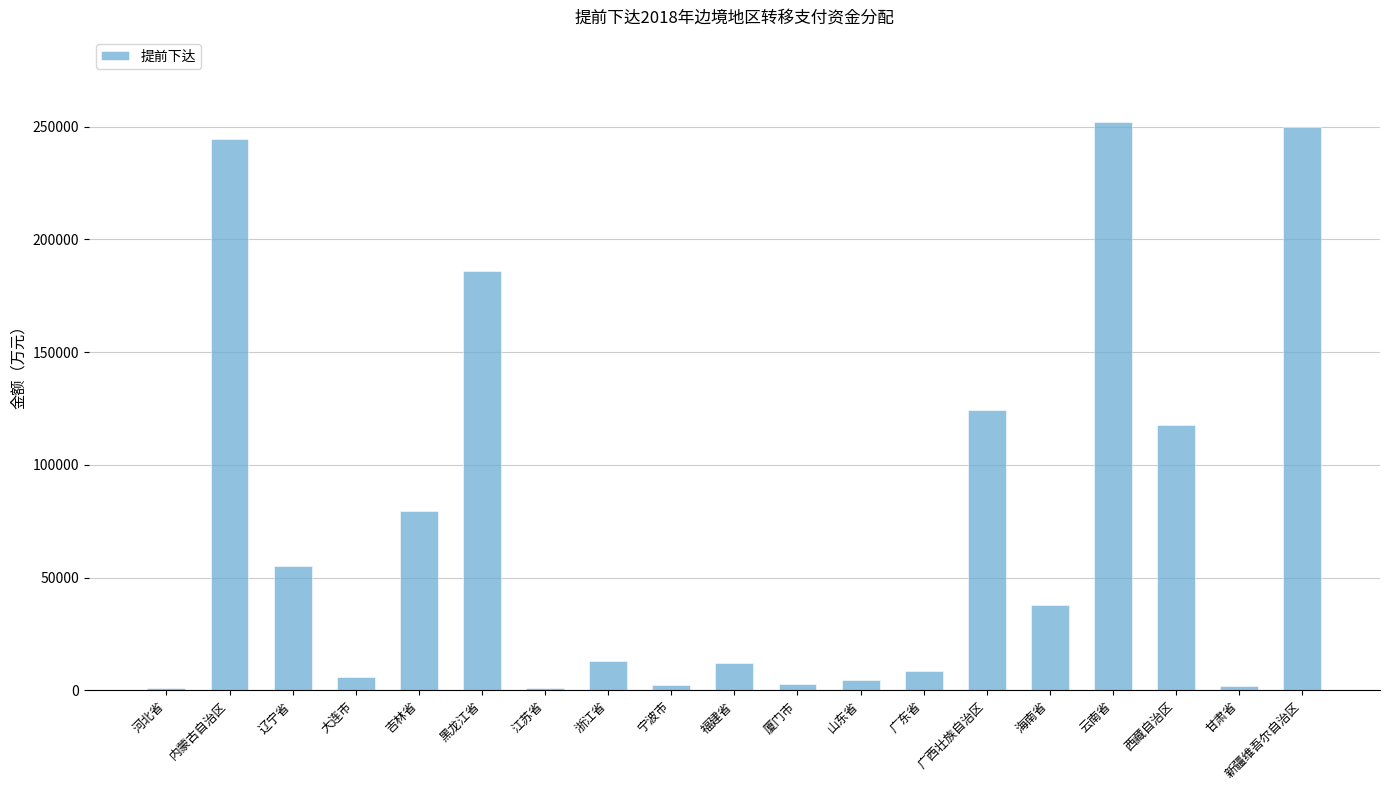

The value at 吉林省 is 105198. True or false?

False